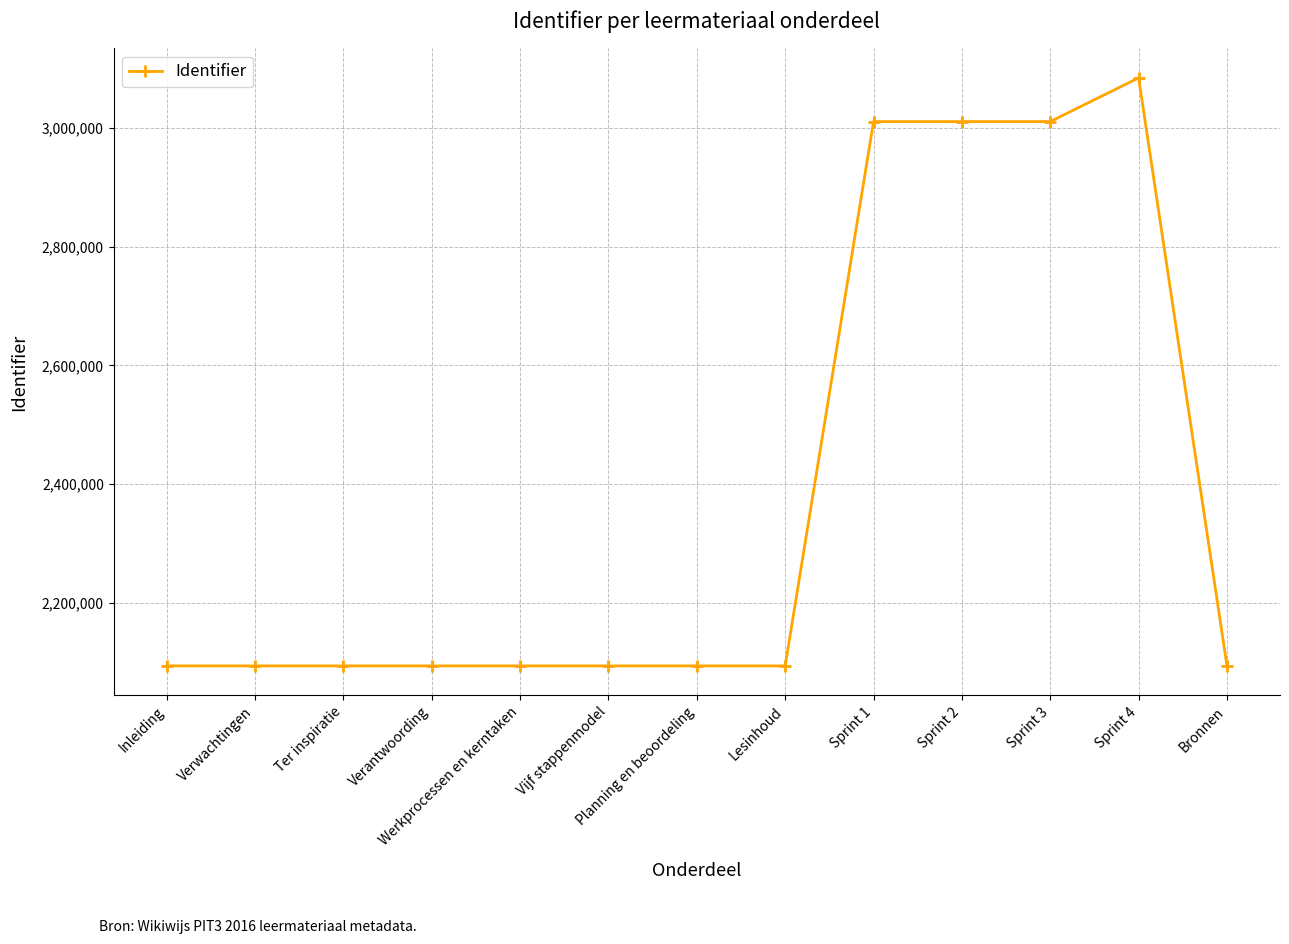

What is the difference between the values at Sprint 1 and Werkprocessen en kerntaken?

916756